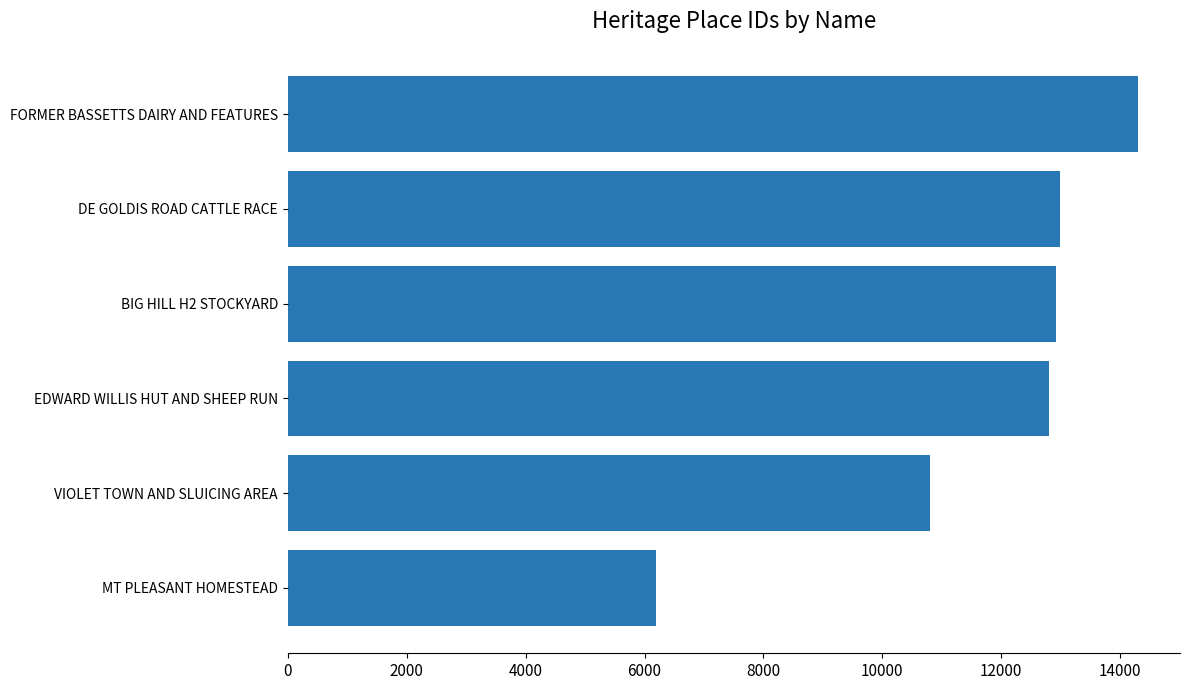

How many data points does each series have?

6